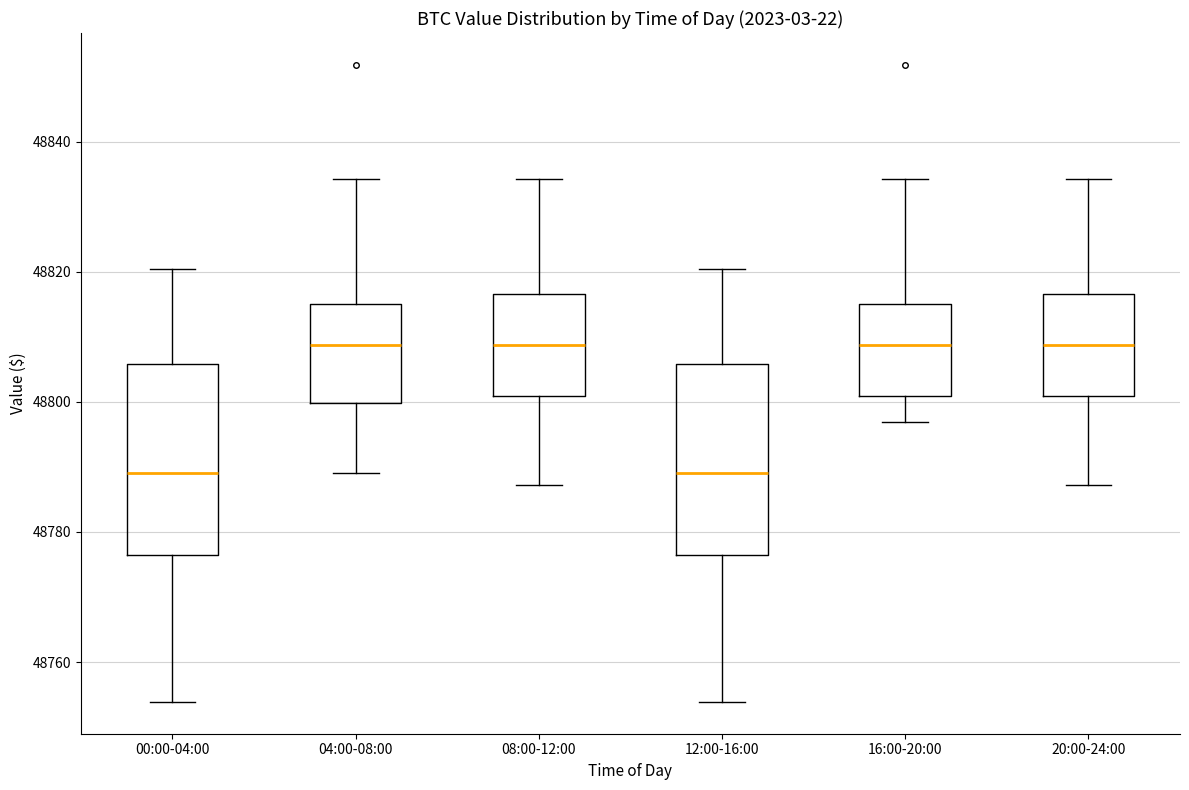

Reading left to right, read every box against the y-axis: the position of its median line, the range the box covers, and the ends of its whiskers. The values are not printed on the chart, so give them approximately, as read against the axis.

00:00-04:00: median 48790, box 48776 to 48806, whiskers 48754 to 48820
04:00-08:00: median 48808, box 48800 to 48816, whiskers 48790 to 48834
08:00-12:00: median 48808, box 48800 to 48816, whiskers 48788 to 48834
12:00-16:00: median 48790, box 48776 to 48806, whiskers 48754 to 48820
16:00-20:00: median 48808, box 48800 to 48816, whiskers 48796 to 48834
20:00-24:00: median 48808, box 48800 to 48816, whiskers 48788 to 48834